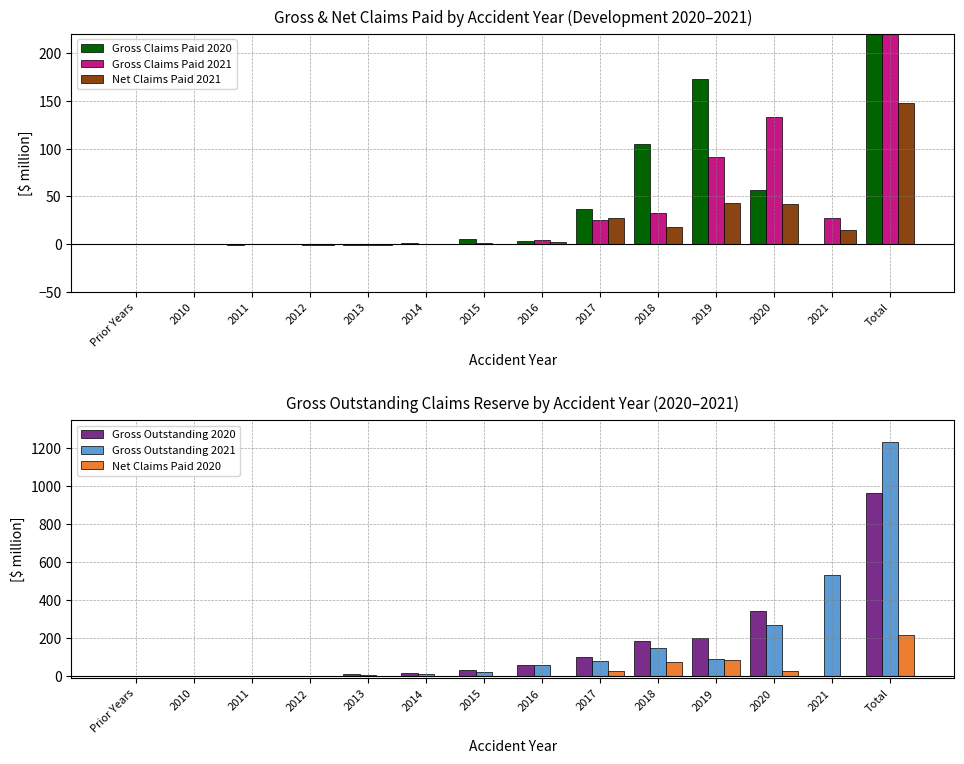

What is the smallest value displayed?

-0.8